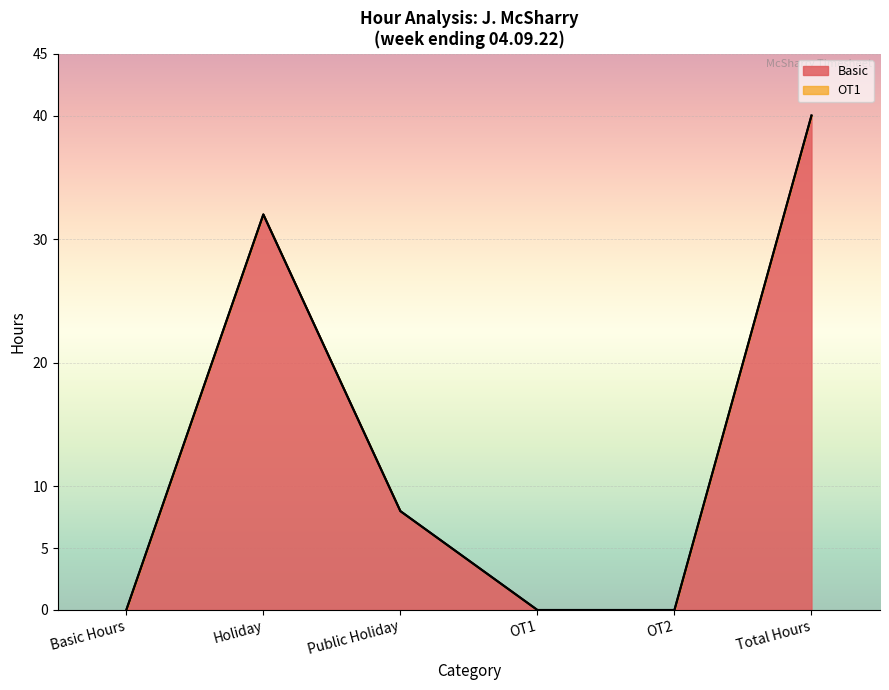

What is the sum of all values?

80